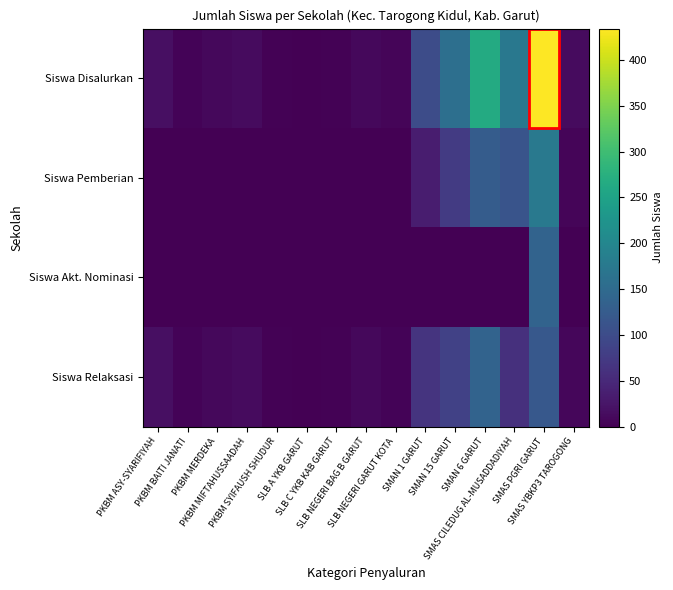

Reading left to right, transcribe all the data shown in this chart.

Siswa Disalurkan: PKBM ASY-SYARIFIYAH=18	PKBM BAITI JANATI=5	PKBM MERDEKA=9	PKBM MIFTAHUSSAADAH=13	PKBM SYIFAUSH SHUDUR=3	SLB A YKB GARUT=1	SLB C YKB KAB GARUT=3	SLB NEGERI BAG B GARUT=10	SLB NEGERI GARUT KOTA=6	SMAN 1 GARUT=101	SMAN 15 GARUT=159	SMAN 6 GARUT=265	SMAS CILEDUG AL-MUSADDADIYAH=173	SMAS PGRI GARUT=434	SMAS YBKP3 TAROGONG=13
Siswa Pemberian: PKBM ASY-SYARIFIYAH=0	PKBM BAITI JANATI=0	PKBM MERDEKA=0	PKBM MIFTAHUSSAADAH=0	PKBM SYIFAUSH SHUDUR=0	SLB A YKB GARUT=0	SLB C YKB KAB GARUT=0	SLB NEGERI BAG B GARUT=0	SLB NEGERI GARUT KOTA=1	SMAN 1 GARUT=35	SMAN 15 GARUT=75	SMAN 6 GARUT=127	SMAS CILEDUG AL-MUSADDADIYAH=113	SMAS PGRI GARUT=176	SMAS YBKP3 TAROGONG=6
Siswa Akt. Nominasi: PKBM ASY-SYARIFIYAH=0	PKBM BAITI JANATI=0	PKBM MERDEKA=0	PKBM MIFTAHUSSAADAH=0	PKBM SYIFAUSH SHUDUR=0	SLB A YKB GARUT=0	SLB C YKB KAB GARUT=0	SLB NEGERI BAG B GARUT=0	SLB NEGERI GARUT KOTA=0	SMAN 1 GARUT=0	SMAN 15 GARUT=0	SMAN 6 GARUT=0	SMAS CILEDUG AL-MUSADDADIYAH=0	SMAS PGRI GARUT=139	SMAS YBKP3 TAROGONG=0
Siswa Relaksasi: PKBM ASY-SYARIFIYAH=18	PKBM BAITI JANATI=5	PKBM MERDEKA=9	PKBM MIFTAHUSSAADAH=13	PKBM SYIFAUSH SHUDUR=3	SLB A YKB GARUT=1	SLB C YKB KAB GARUT=3	SLB NEGERI BAG B GARUT=10	SLB NEGERI GARUT KOTA=5	SMAN 1 GARUT=66	SMAN 15 GARUT=84	SMAN 6 GARUT=138	SMAS CILEDUG AL-MUSADDADIYAH=60	SMAS PGRI GARUT=119	SMAS YBKP3 TAROGONG=7